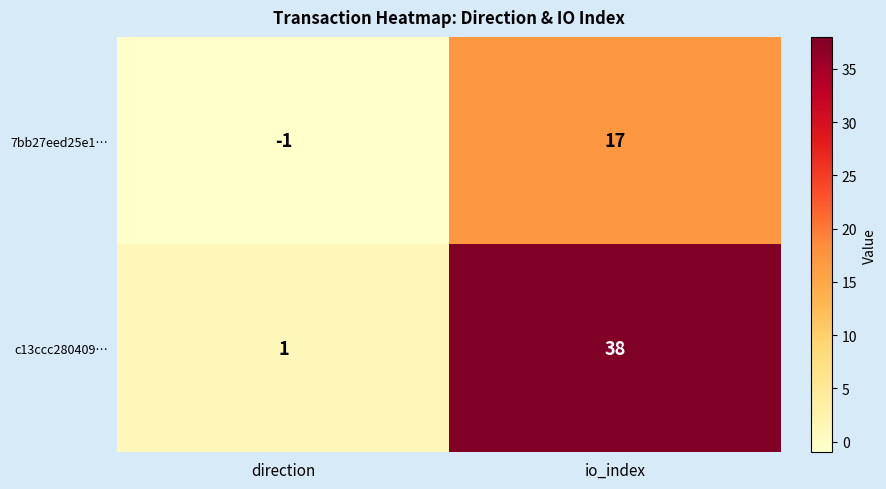

The 7bb27eed25e1… series shows -1 at direction. True or false?

True